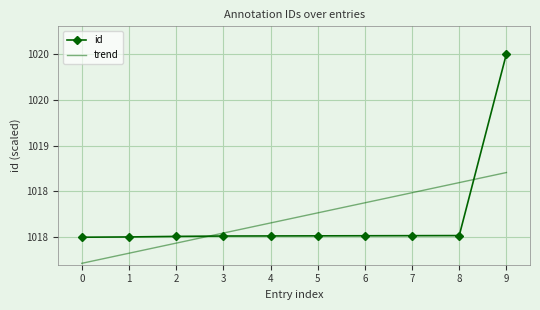

Which series ends up on top after the final intersection of trend and id?

id